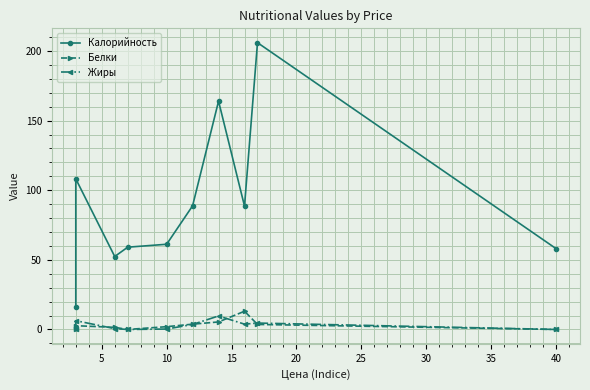

What is the sum of all Белки values?

32.1